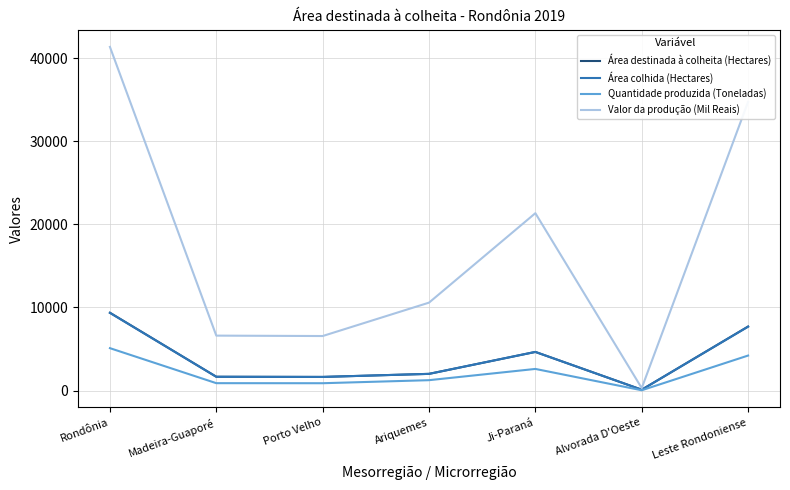

At which category is the sum across all series the highest?

Rondônia